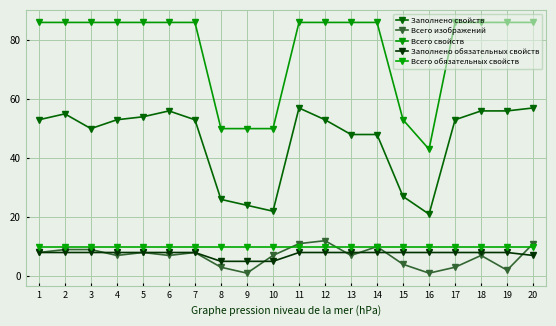

What is the average value of the Всего свойств series?

77